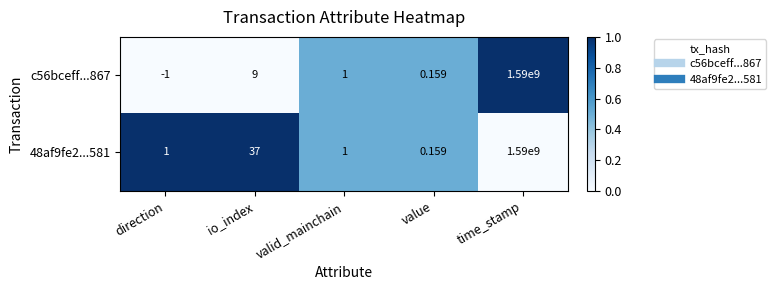

Rank the series at direction from highest to lowest value.

48af9fe2...581, c56bceff...867